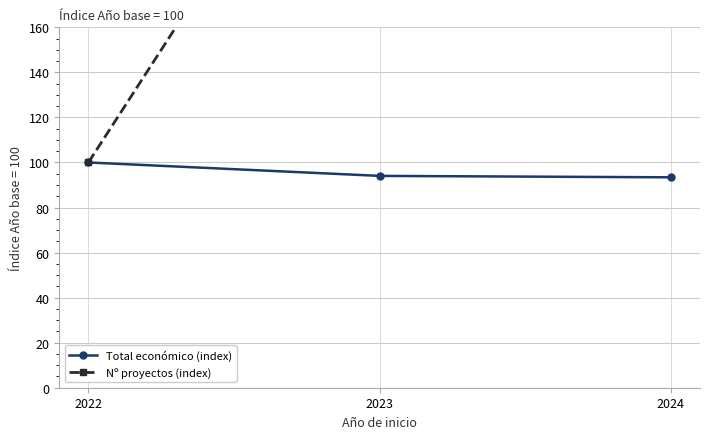

Does the chart display data point markers on the line(s)?

Yes